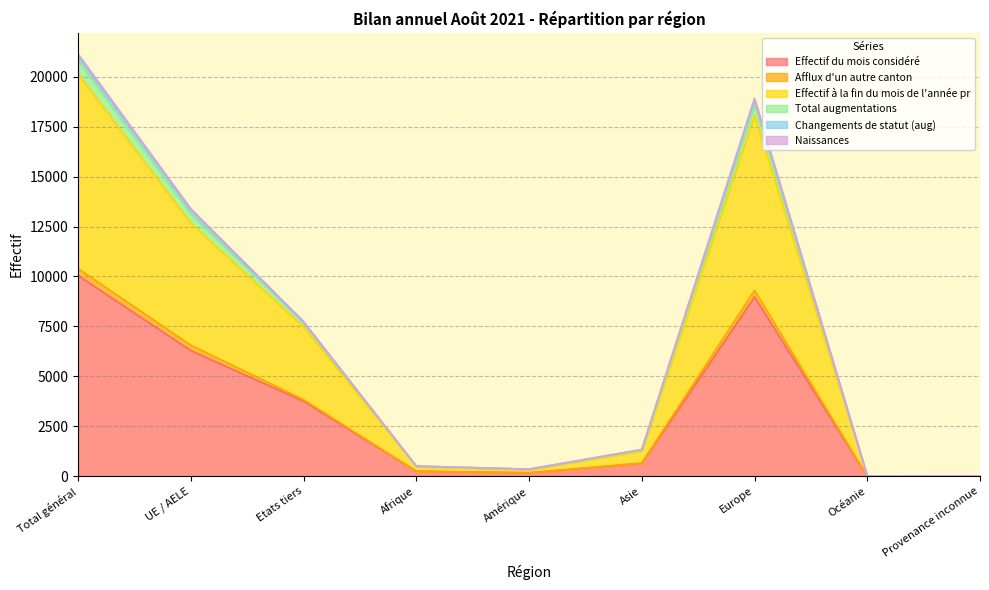

At which label does Effectif du mois considéré reach its peak?

Total général